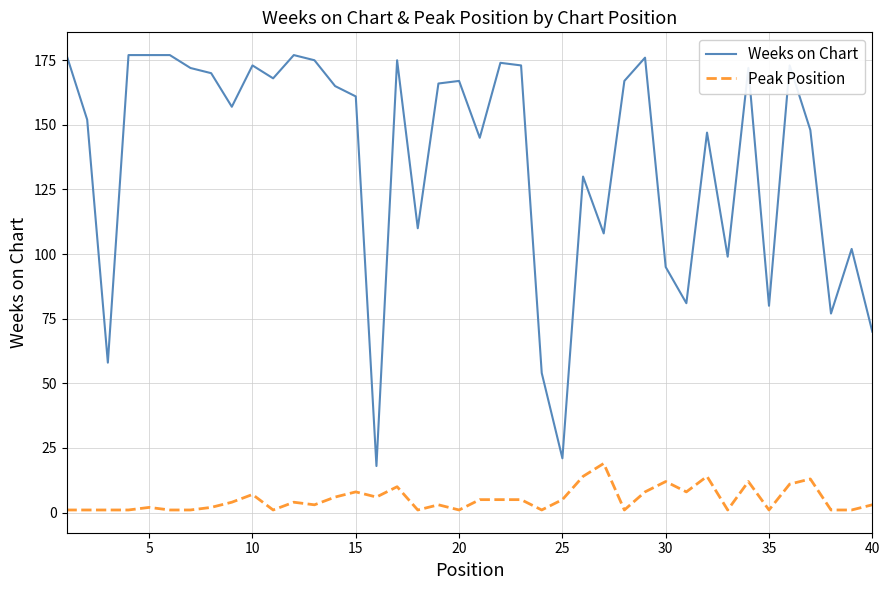

True or false: Weeks on Chart and Peak Position cross at least once.

False